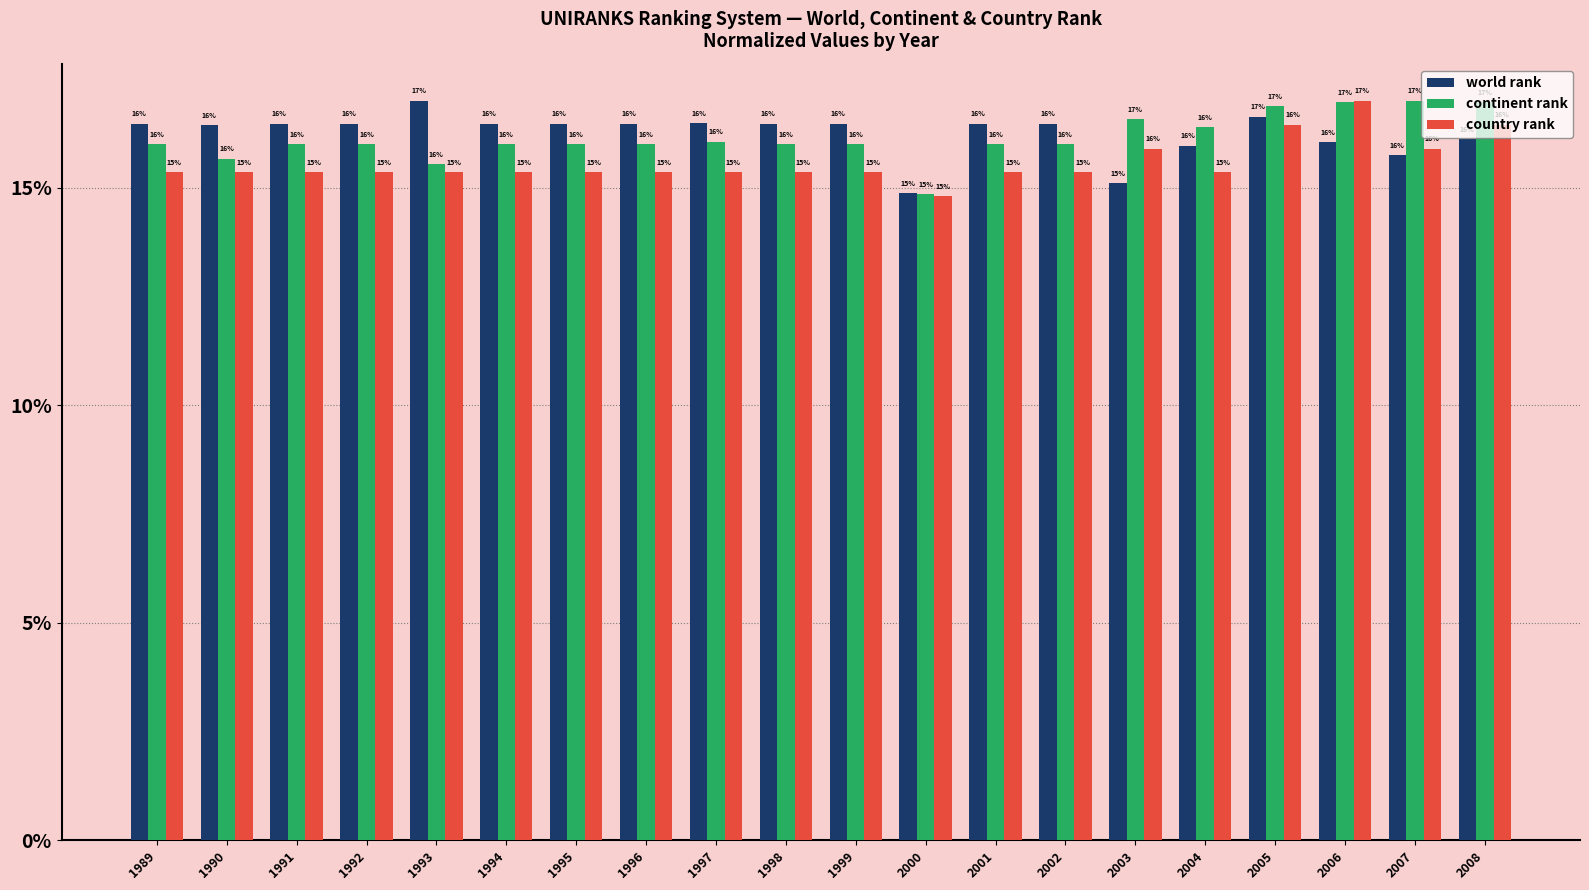

At which label is country rank closest to 15?

2000